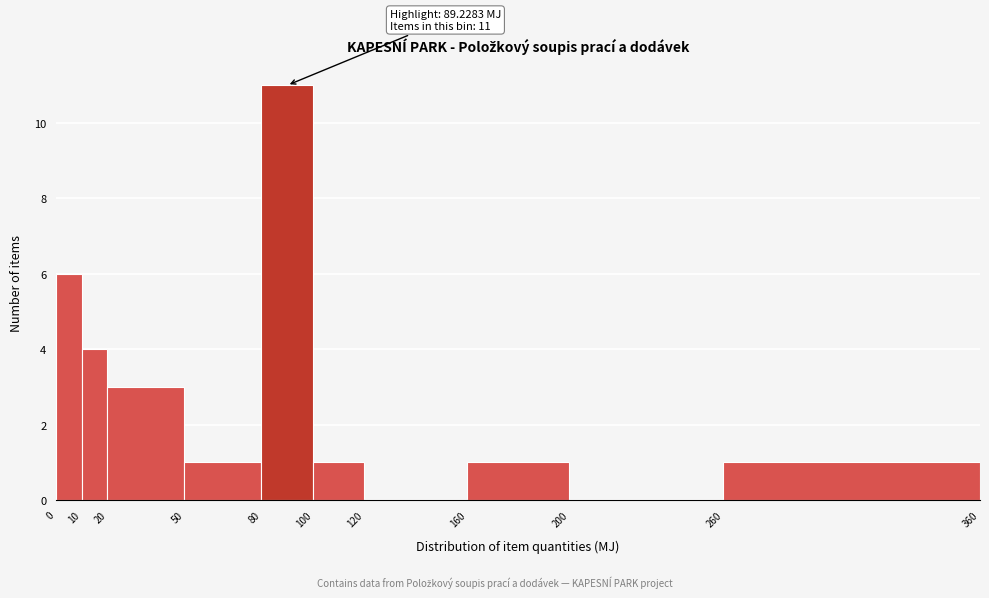

Over which range of the x-axis is the bar tallest?

80 to 100